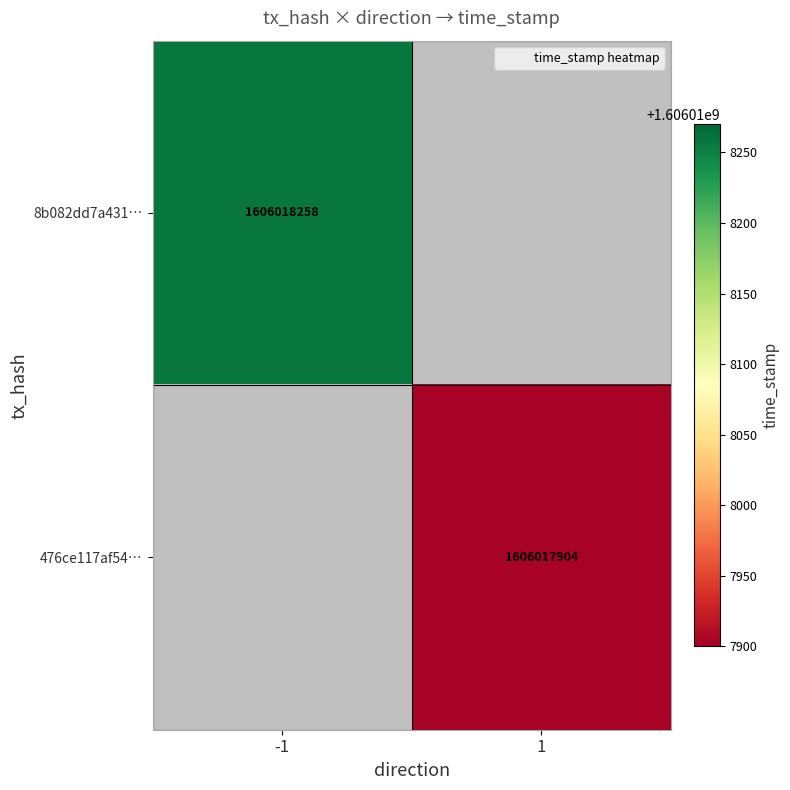

What value does the 476ce117af5420cc1cfa551d4eee31bd4705304 series have at direction?

1